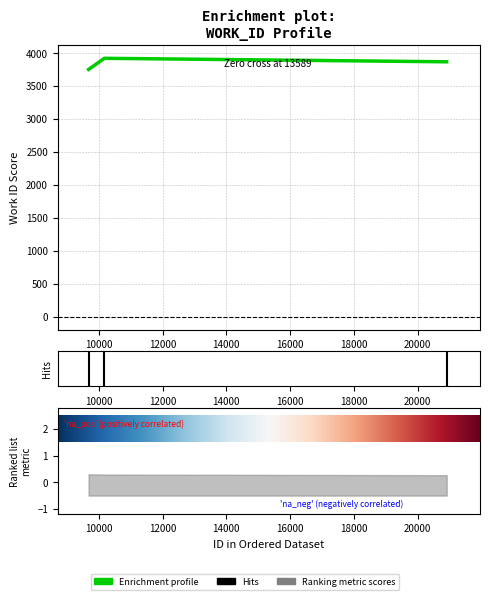

Which category has the lowest value across all series?

9678